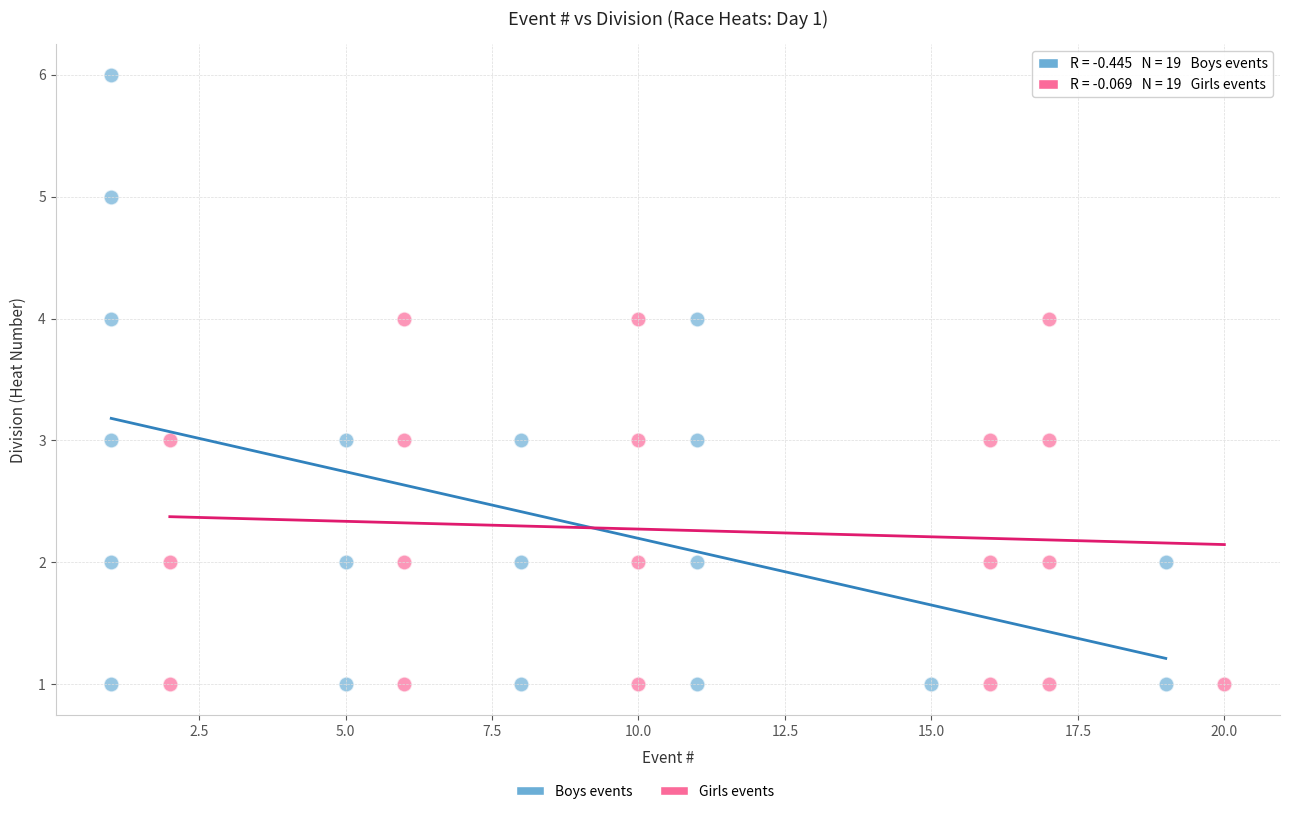

Which series reaches the maximum Y coordinate?

Boys events